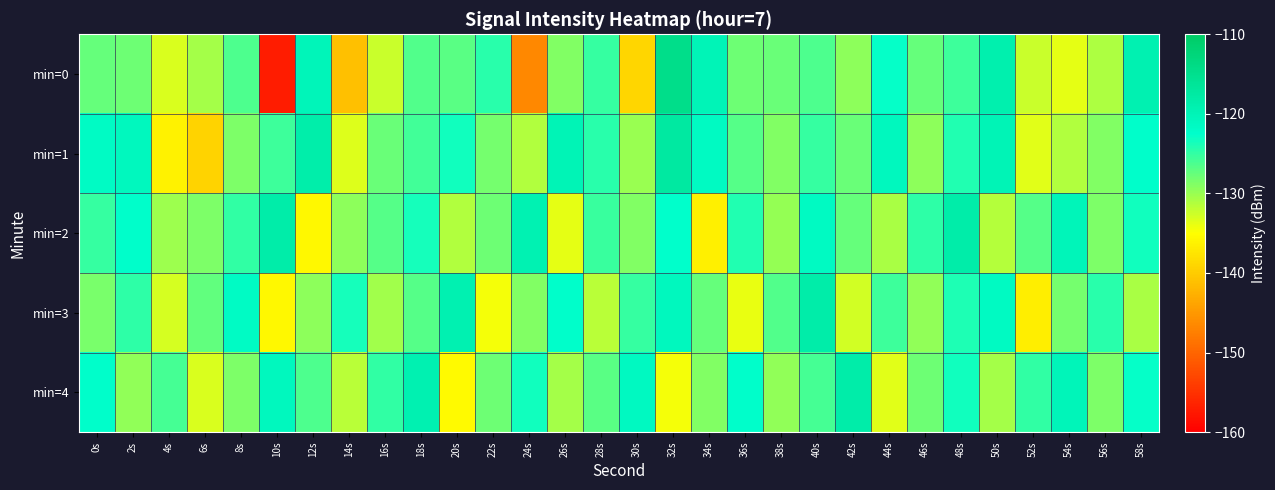

What is the difference between the highest and lowest values at 32s?

19.9